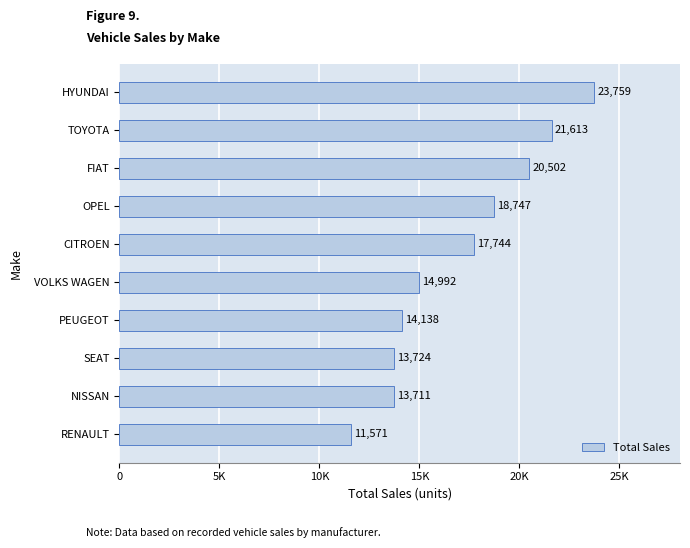

Does the chart contain any negative values?

No